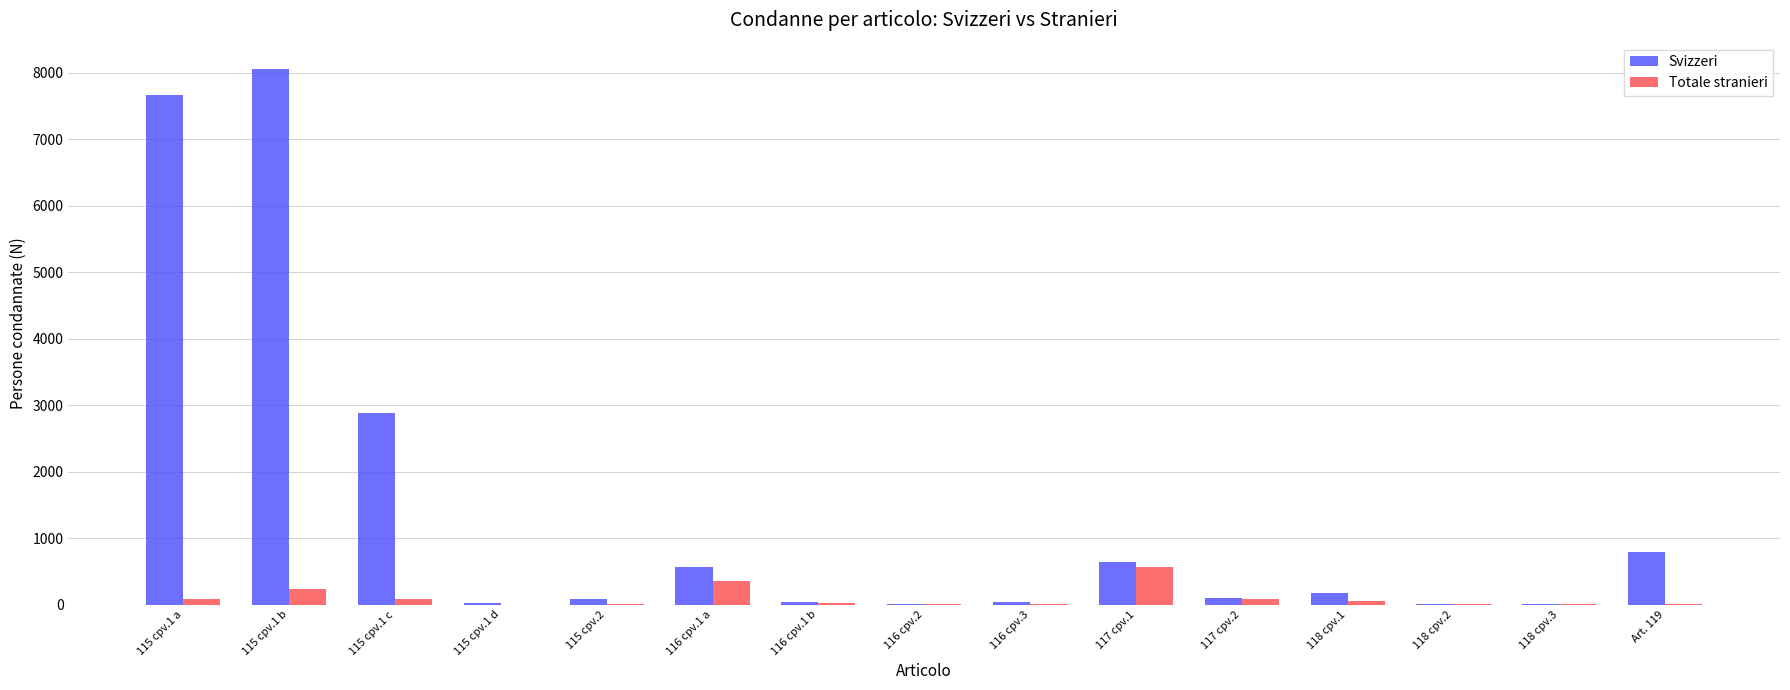

Which series has the largest total across all categories?

Svizzeri